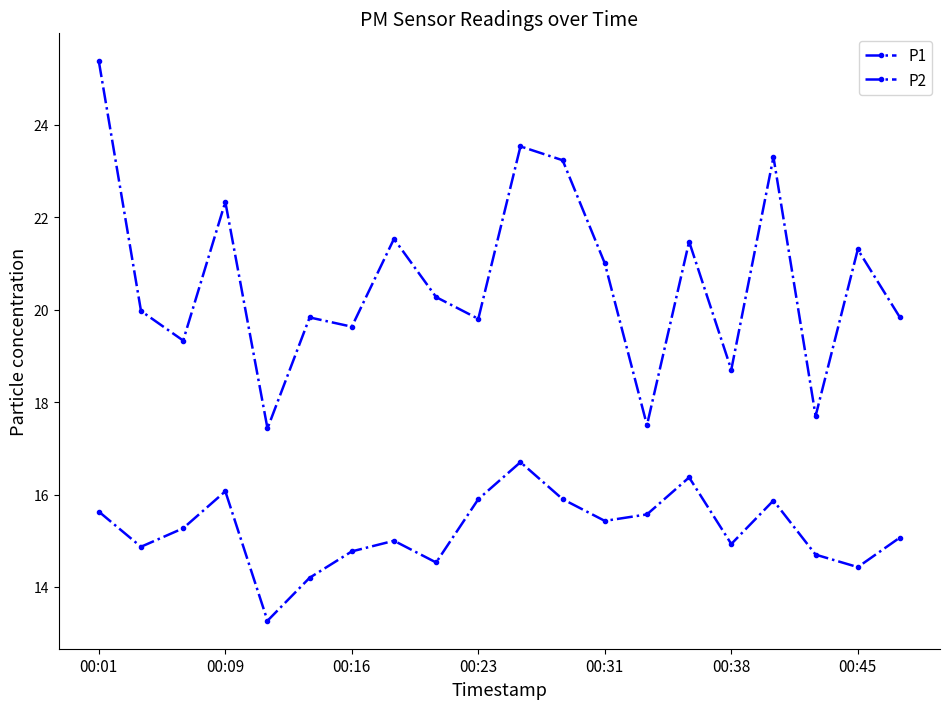

Count the number of categories in the chart.

20